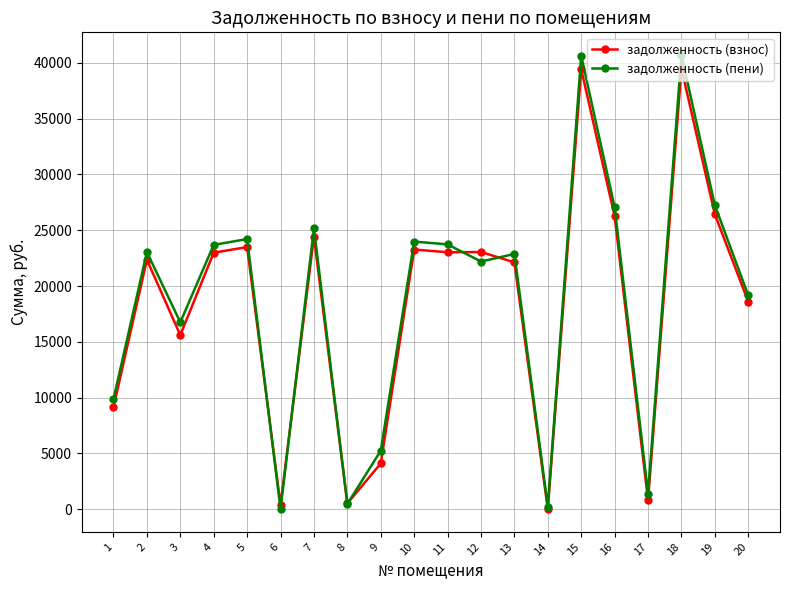

What is the maximum value shown in the chart?

40700.4